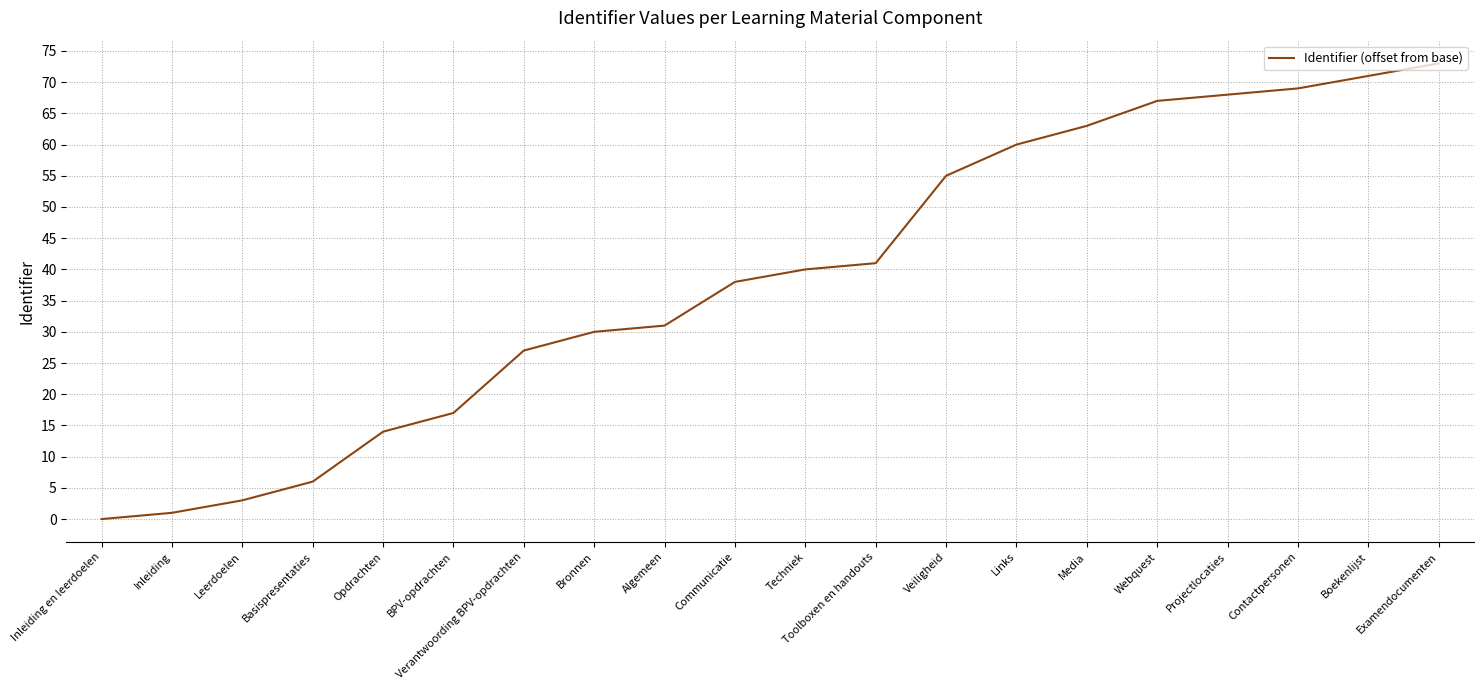

Which has a higher value, Inleiding or Veiligheid?

Veiligheid